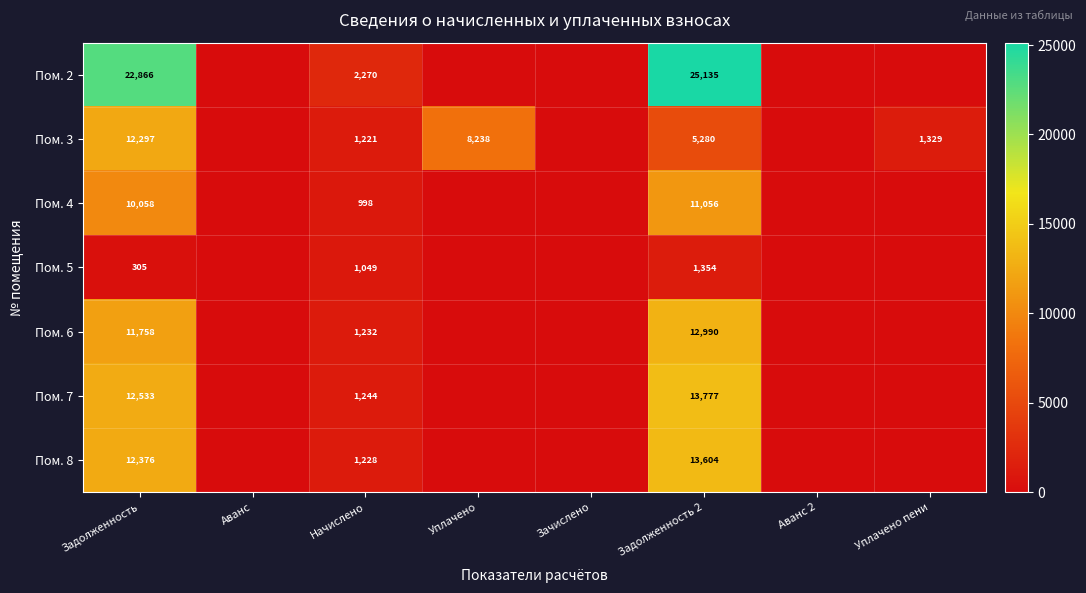

The value of Пом. 6 at Задолженность is 11758. True or false?

True